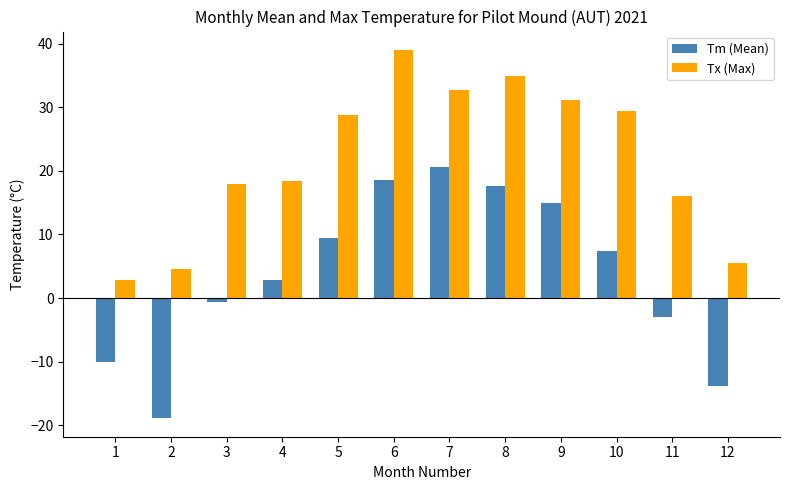

How many negative values does the Tm (Mean) series have?

5